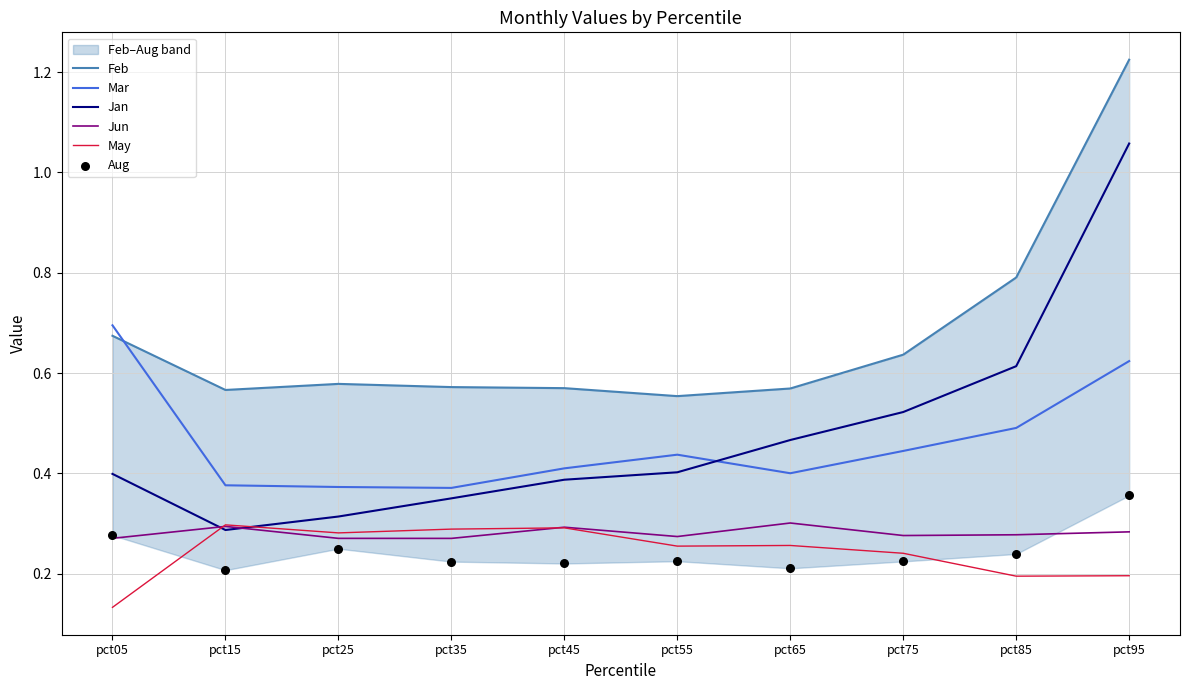

Which series reaches the minimum Y coordinate?

May